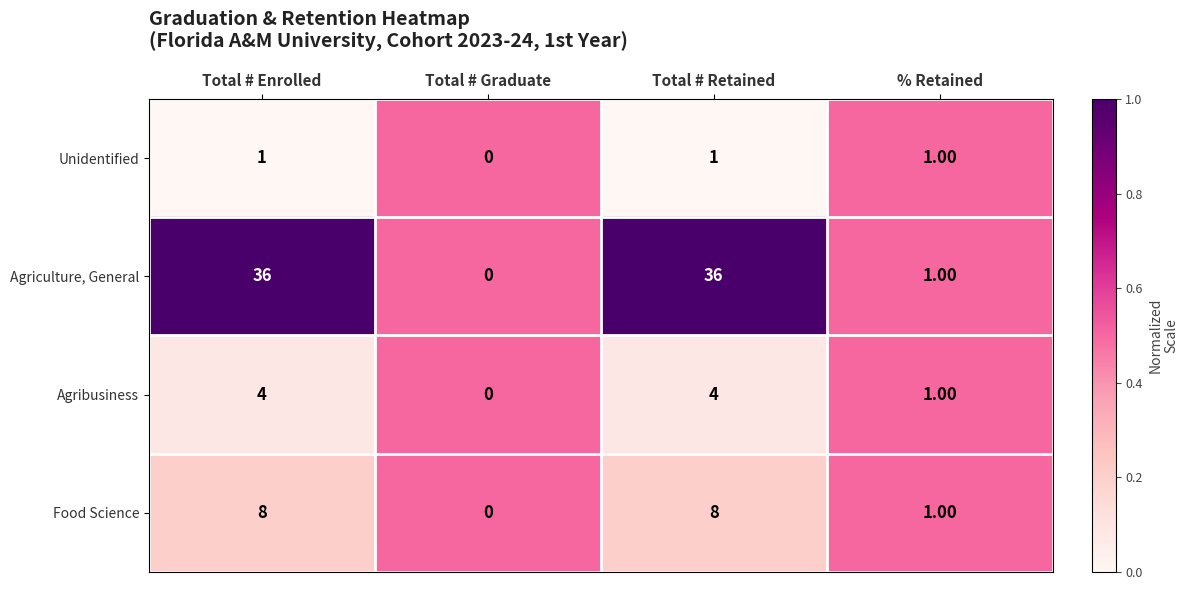

How many values in Agriculture, General are above zero?

3